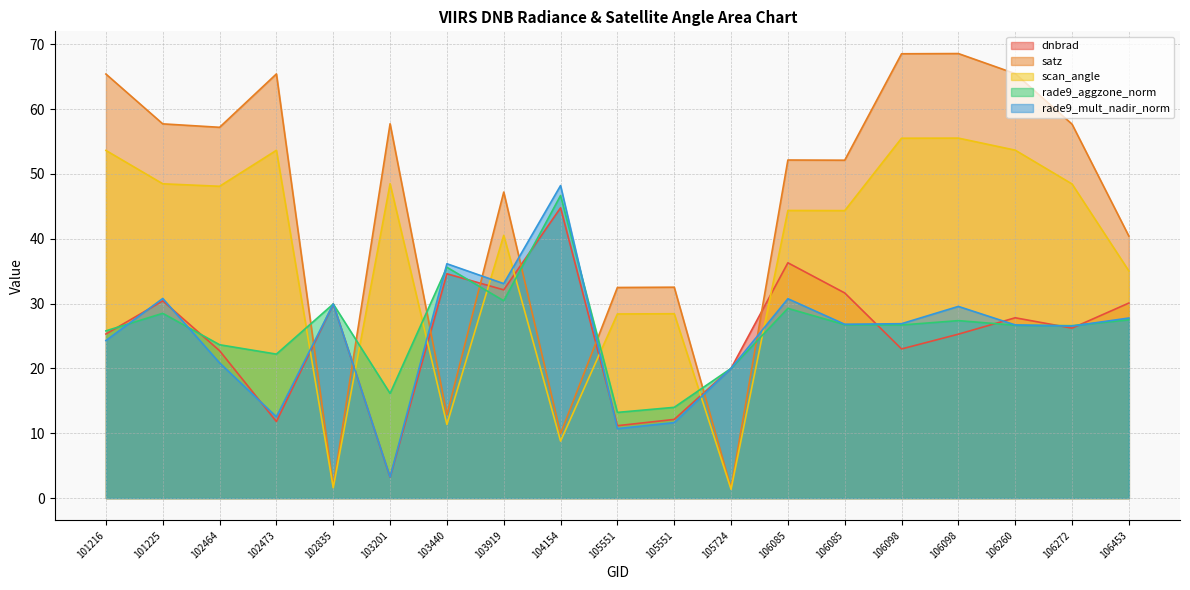

What is the difference between the highest and lowest values at 106085?

22.9